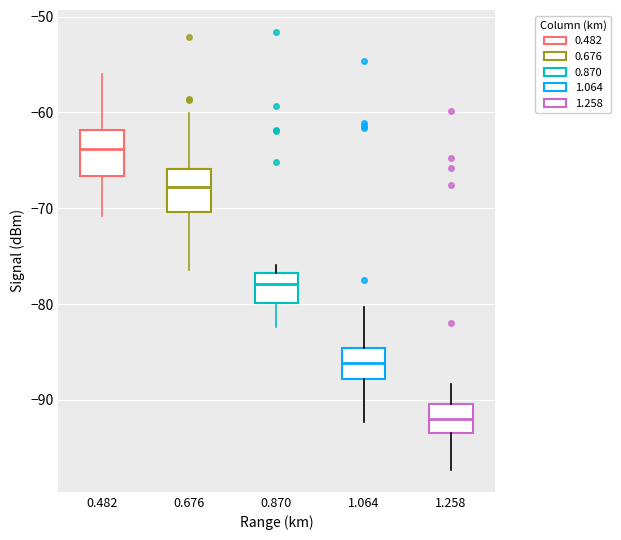

Reading left to right, read every box against the y-axis: the position of its median line, the range the box covers, and the ends of its whiskers. The values are not printed on the chart, so give them approximately, as read against the axis.

0.482: median -64, box -67 to -62, whiskers -71 to -56
0.676: median -68, box -70 to -66, whiskers -76 to -60
0.870: median -78, box -80 to -77, whiskers -82 to -76
1.064: median -86, box -88 to -85, whiskers -92 to -80
1.258: median -92, box -93 to -90, whiskers -97 to -88